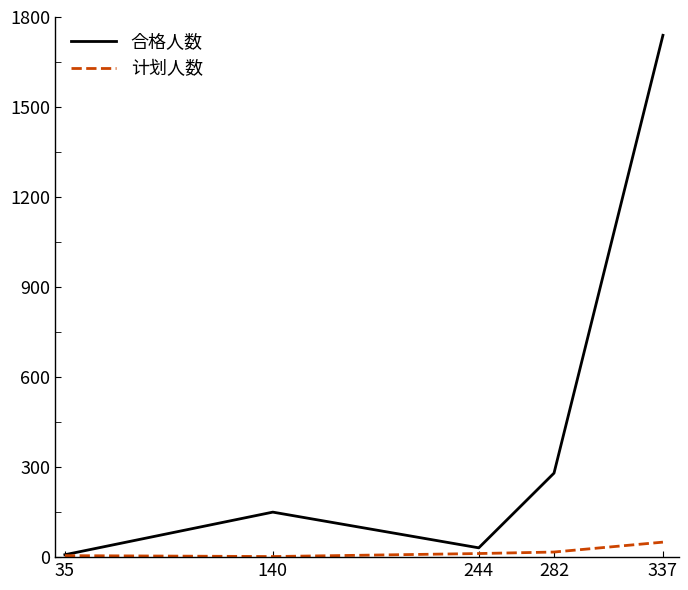

At which label is 合格人数 closest to 873?

282